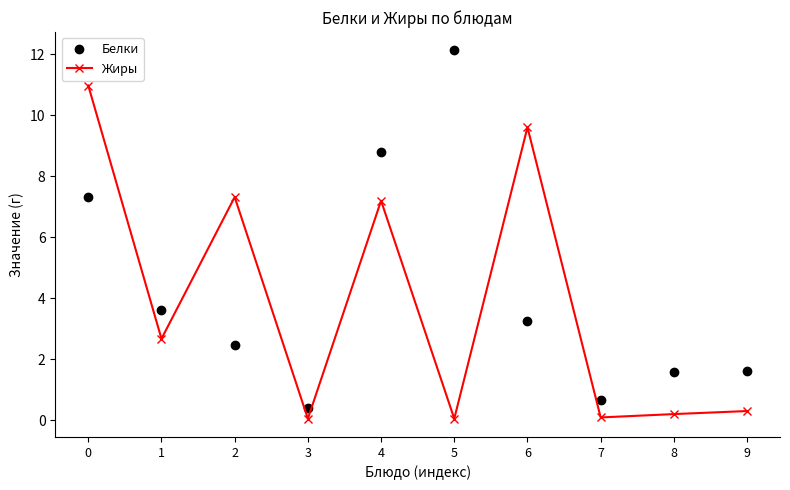

True or false: Жиры and Белки intersect in this chart.

True